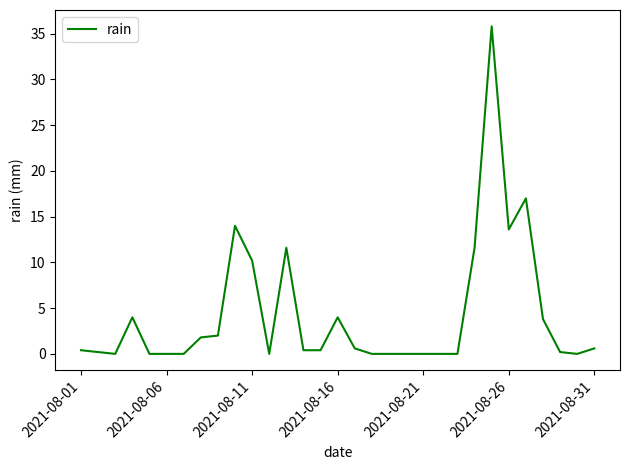

What is the difference between the maximum and minimum values?

35.8